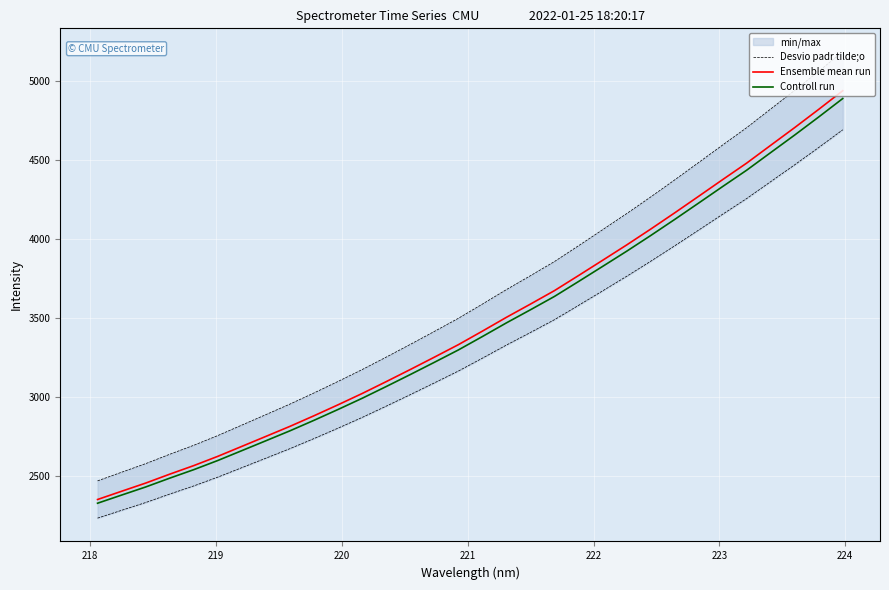

What is the value of the Ensemble mean run point at the 24th from the left?

4061.8